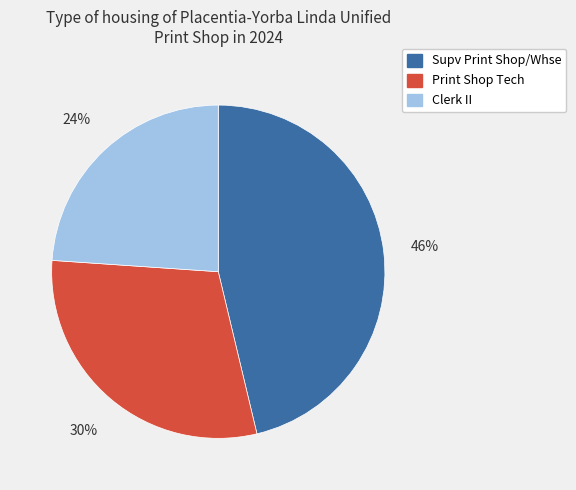

How many segments does this pie chart have?

3